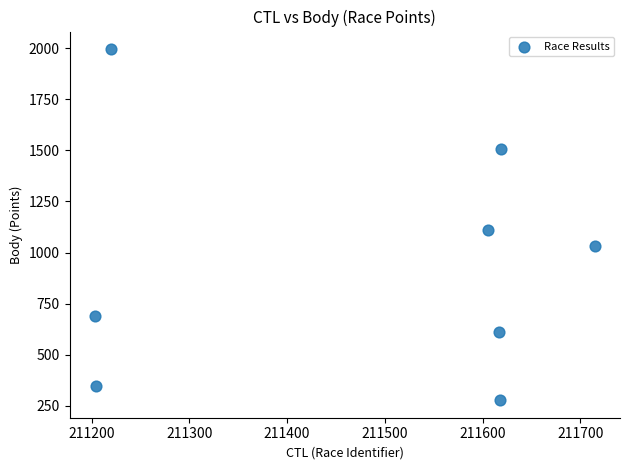

What is the range of Y values (max minus min)?

1719